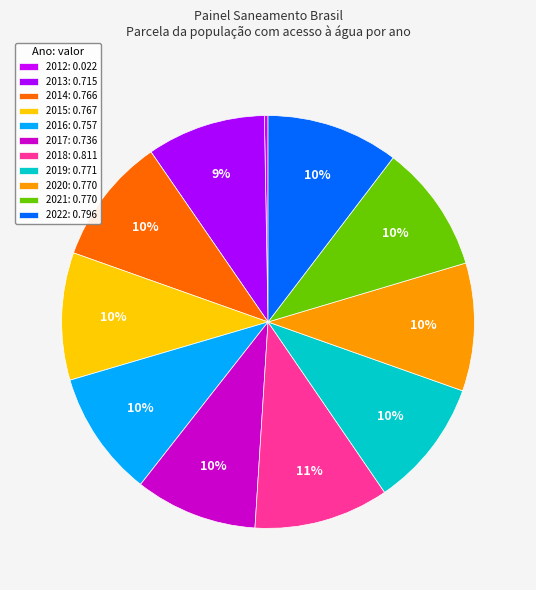

To the nearest percent, what is the average slice percentage?

9%